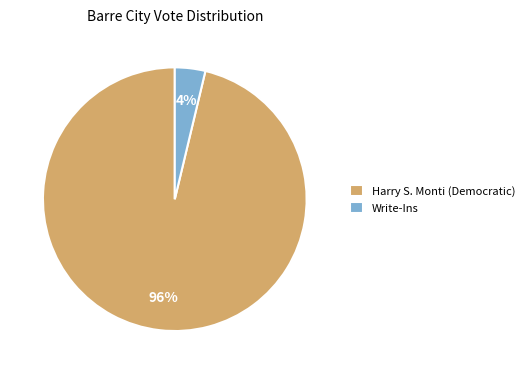

Combined, do Write-Ins and Harry S. Monti (Democratic) account for over 50%?

Yes